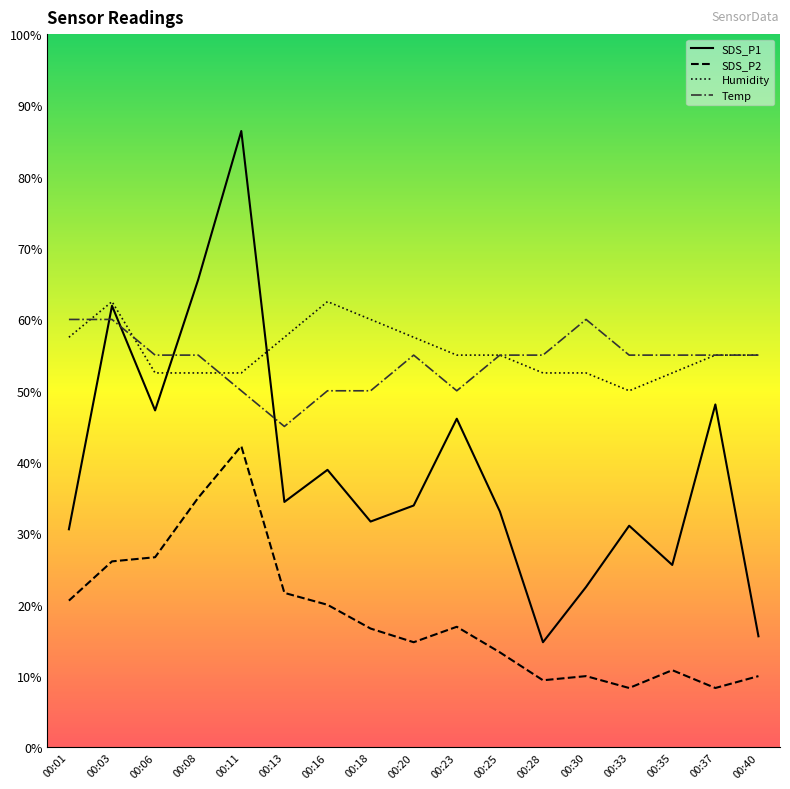

Is the value of Temp at 00:06 greater than the value of SDS_P2 at 00:20?

Yes